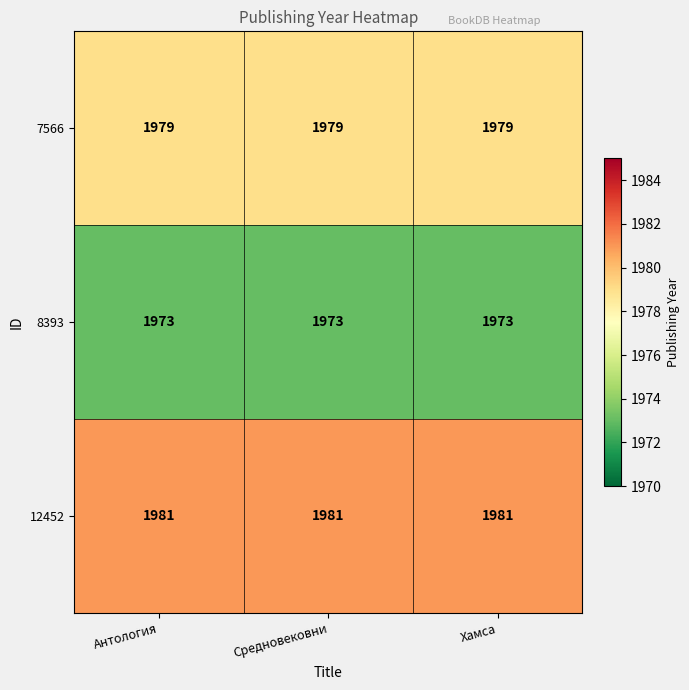

What is the difference between the highest and lowest values at Хамса?

8